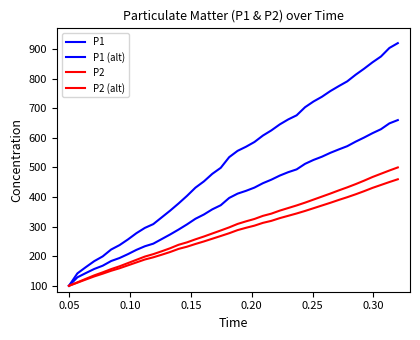

At how many categories does at least one series exceed 682?

12